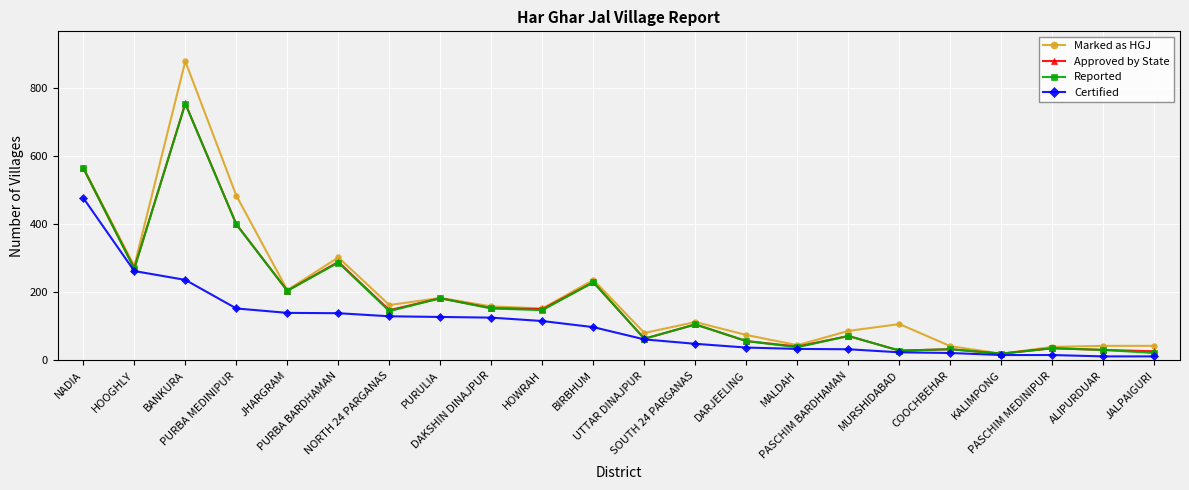

True or false: Marked as HGJ has a value of 119 at PURBA MEDINIPUR.

False